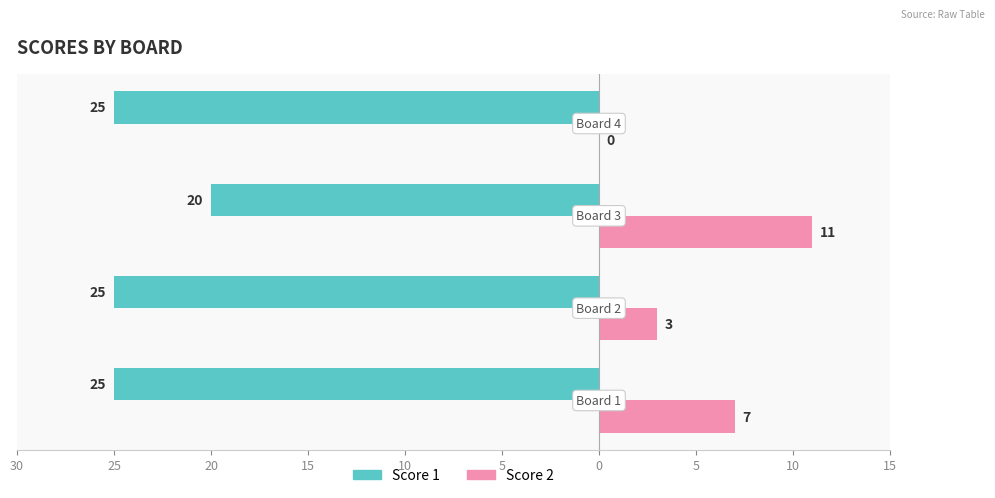

Count the Score 1 values in the range -25 to -20.

4